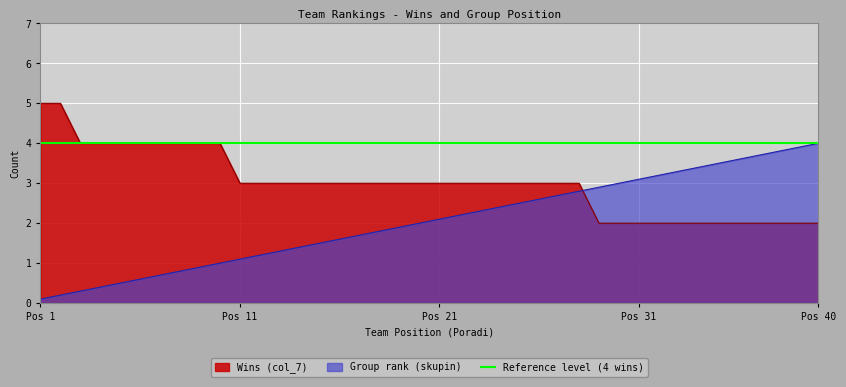

What is the maximum value for Wins (col_7)?

5.0